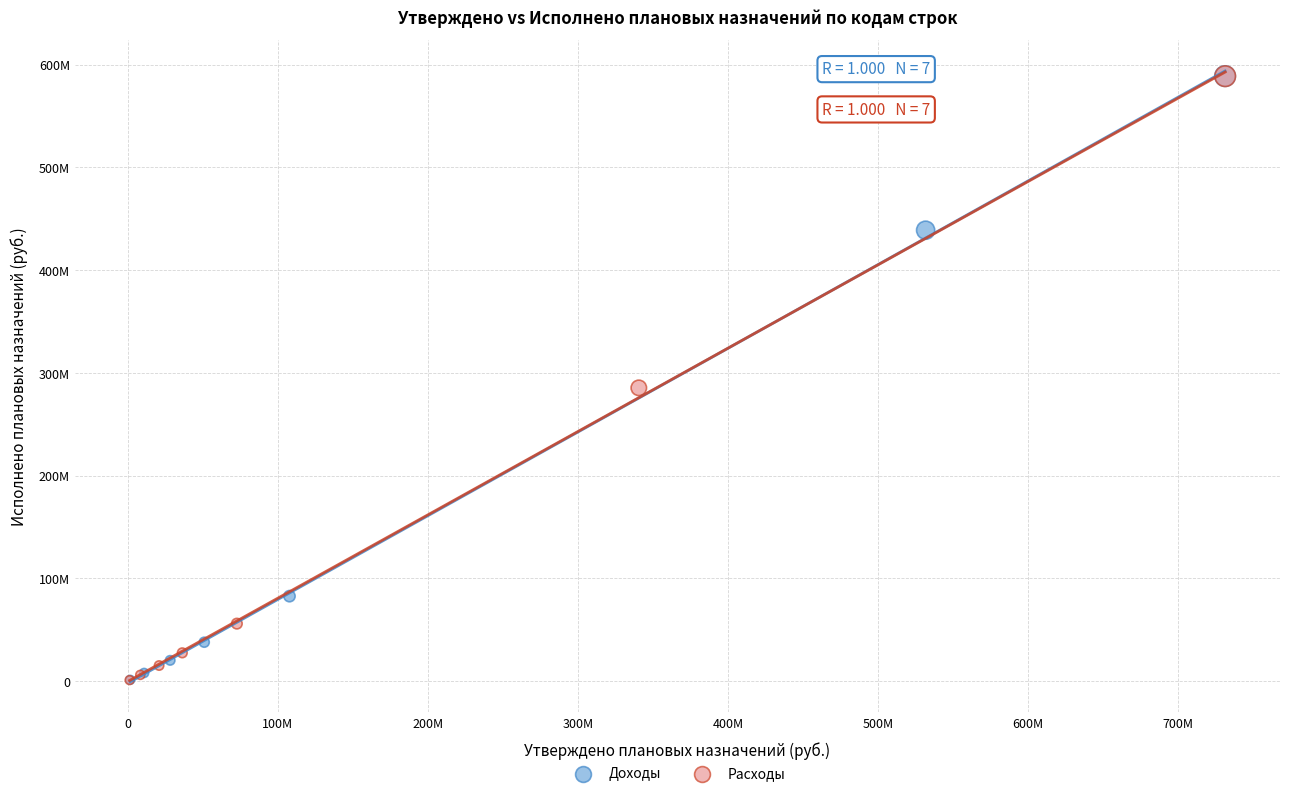

What are all the series names shown in the legend?

Доходы, Расходы